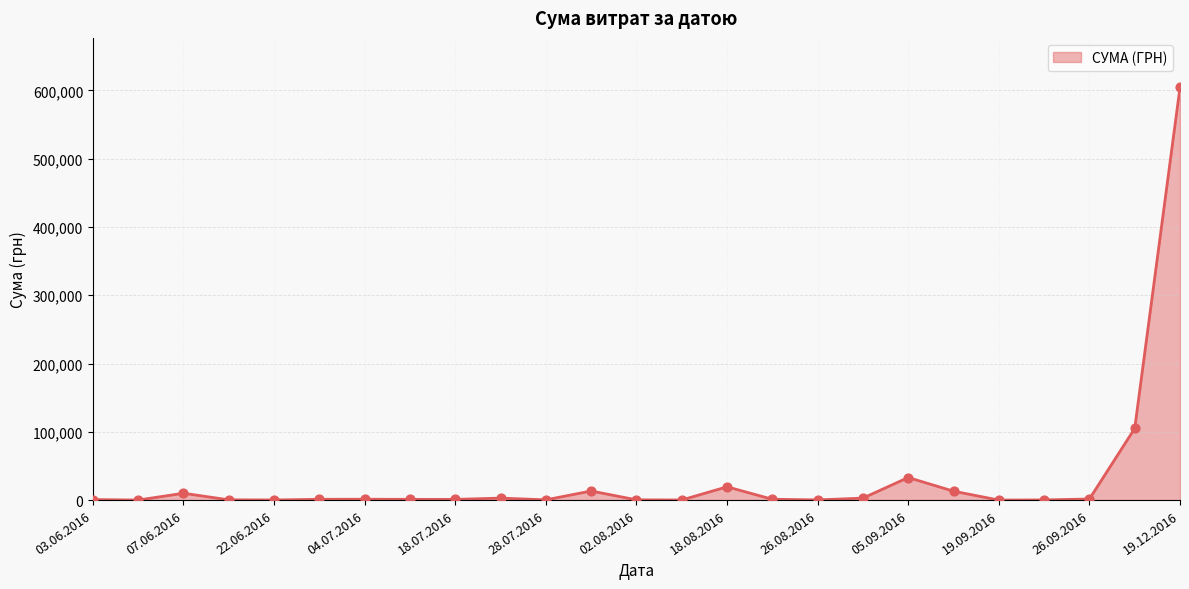

What is the maximum value shown in the chart?

604361.3